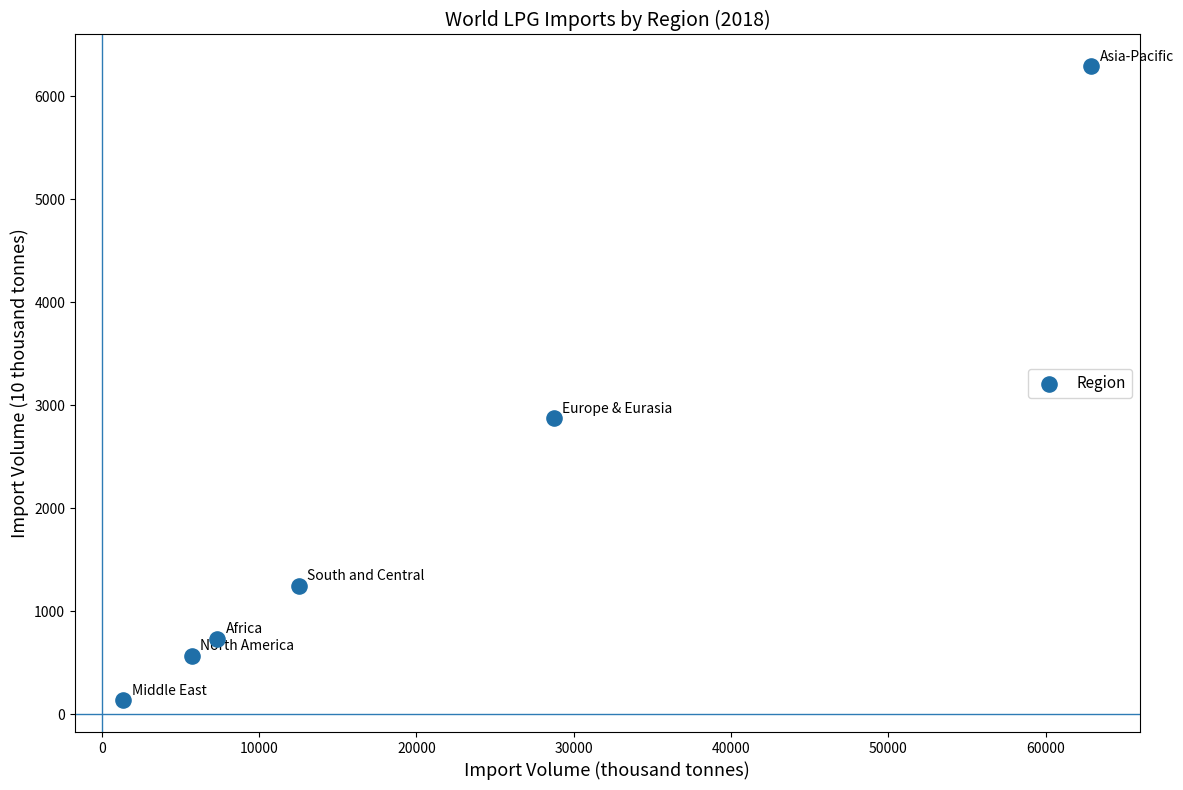

What is the range of X values (max minus min)?

61524.0